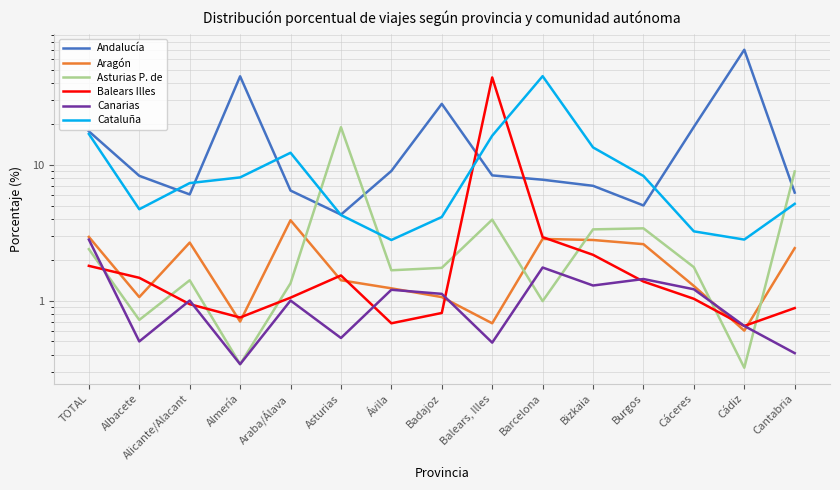

In Cataluña, how many points are lower than both neighbors (excluding endpoints)?

3